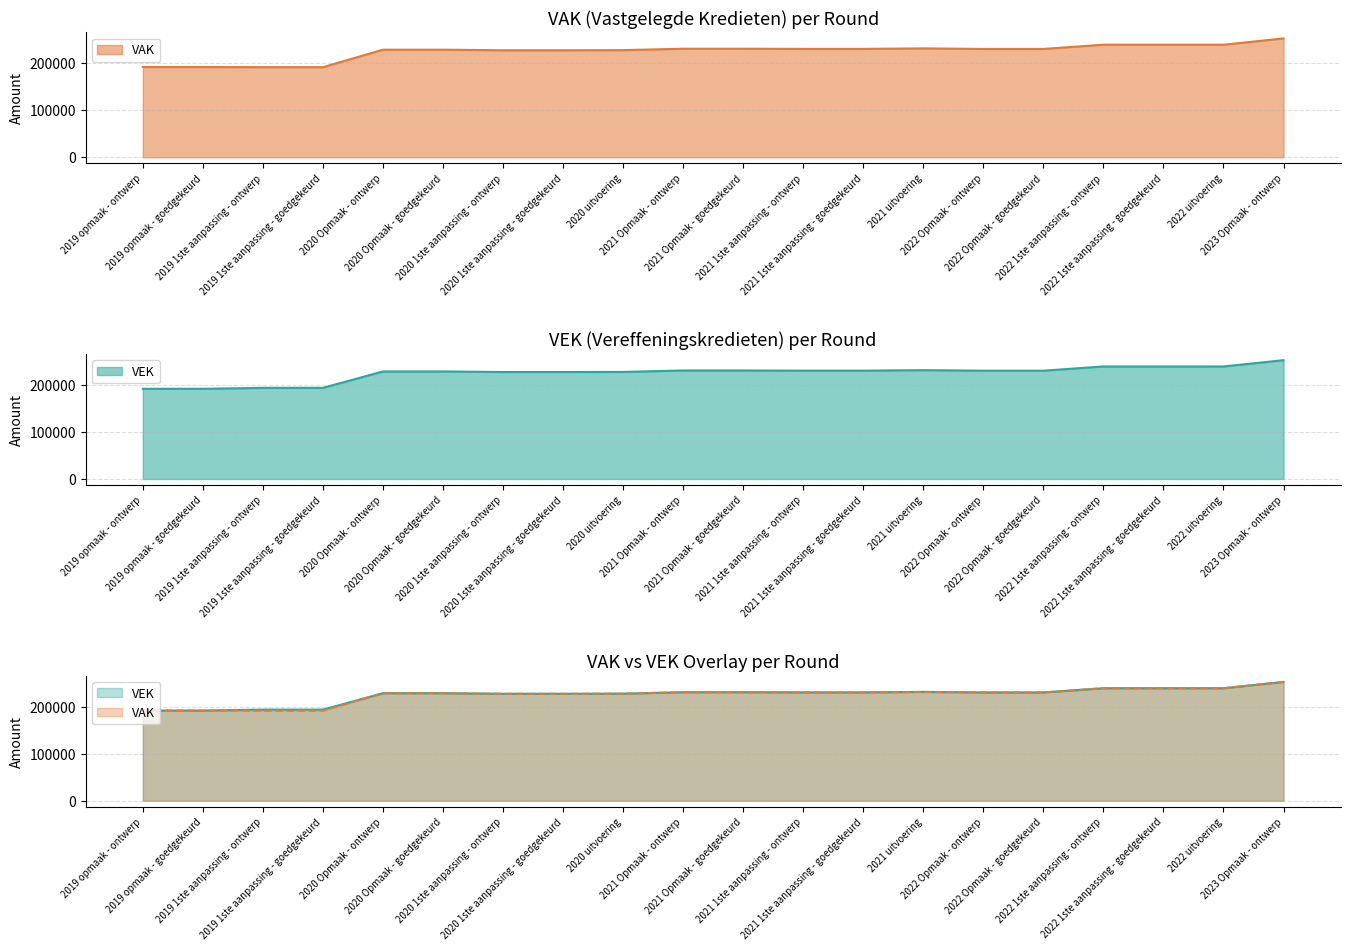

Rank the categories by value from highest to lowest.

2023 Opmaak - ontwerp, 2022 1ste aanpassing - ontwerp, 2022 1ste aanpassing - goedgekeurd, 2022 uitvoering, 2021 uitvoering, 2021 Opmaak - ontwerp, 2021 Opmaak - goedgekeurd, 2021 1ste aanpassing - ontwerp, 2021 1ste aanpassing - goedgekeurd, 2022 Opmaak - ontwerp, 2022 Opmaak - goedgekeurd, 2020 Opmaak - ontwerp, 2020 Opmaak - goedgekeurd, 2020 uitvoering, 2020 1ste aanpassing - ontwerp, 2020 1ste aanpassing - goedgekeurd, 2019 1ste aanpassing - ontwerp, 2019 1ste aanpassing - goedgekeurd, 2019 opmaak - ontwerp, 2019 opmaak - goedgekeurd